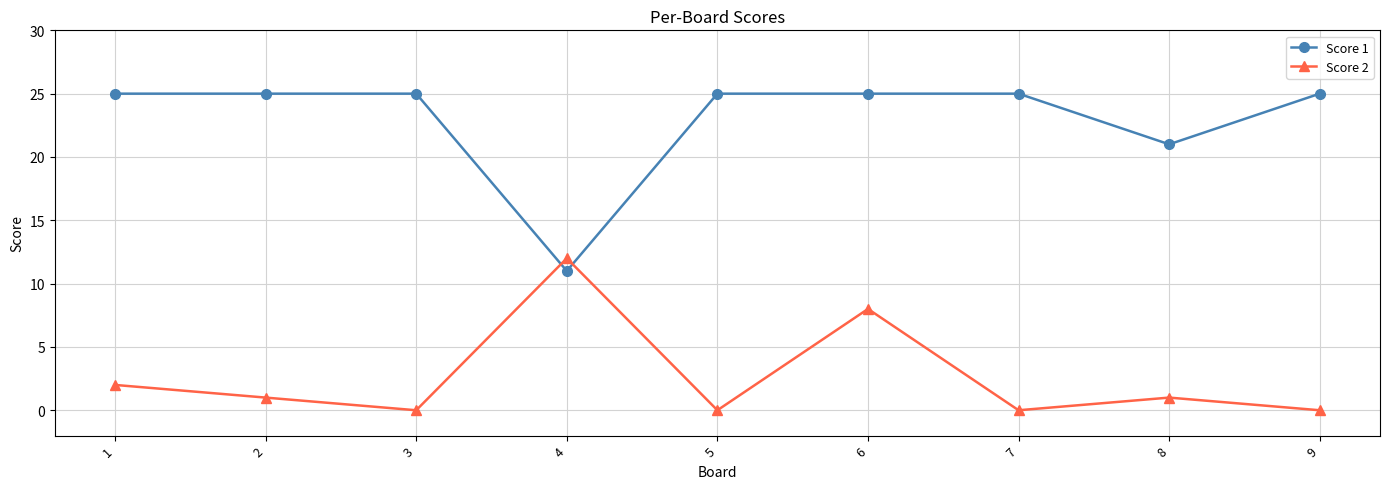

Reading left to right, extract all data points from this chart.

Score 1: 25	25	25	11	25	25	25	21	25
Score 2: 2	1	0	12	0	8	0	1	0